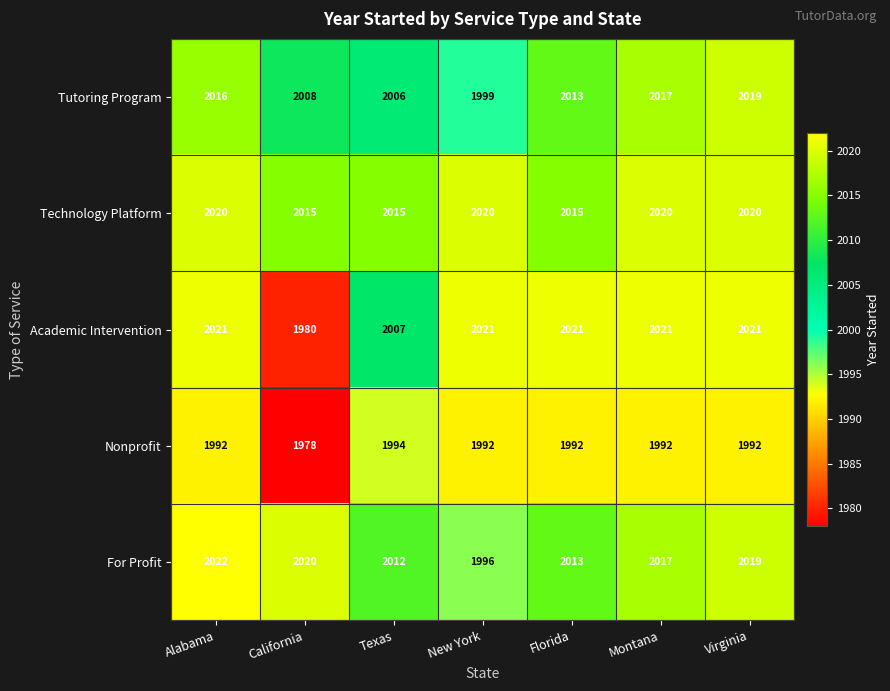

What is the total value across all series at Virginia?

10071